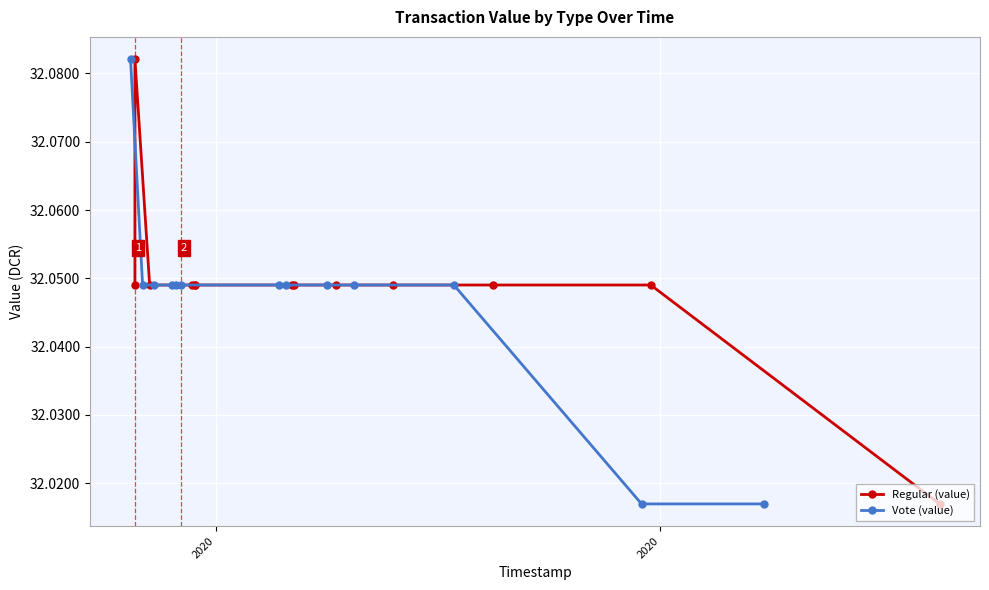

Count the Vote (value) values in the range 32 to 33.

13